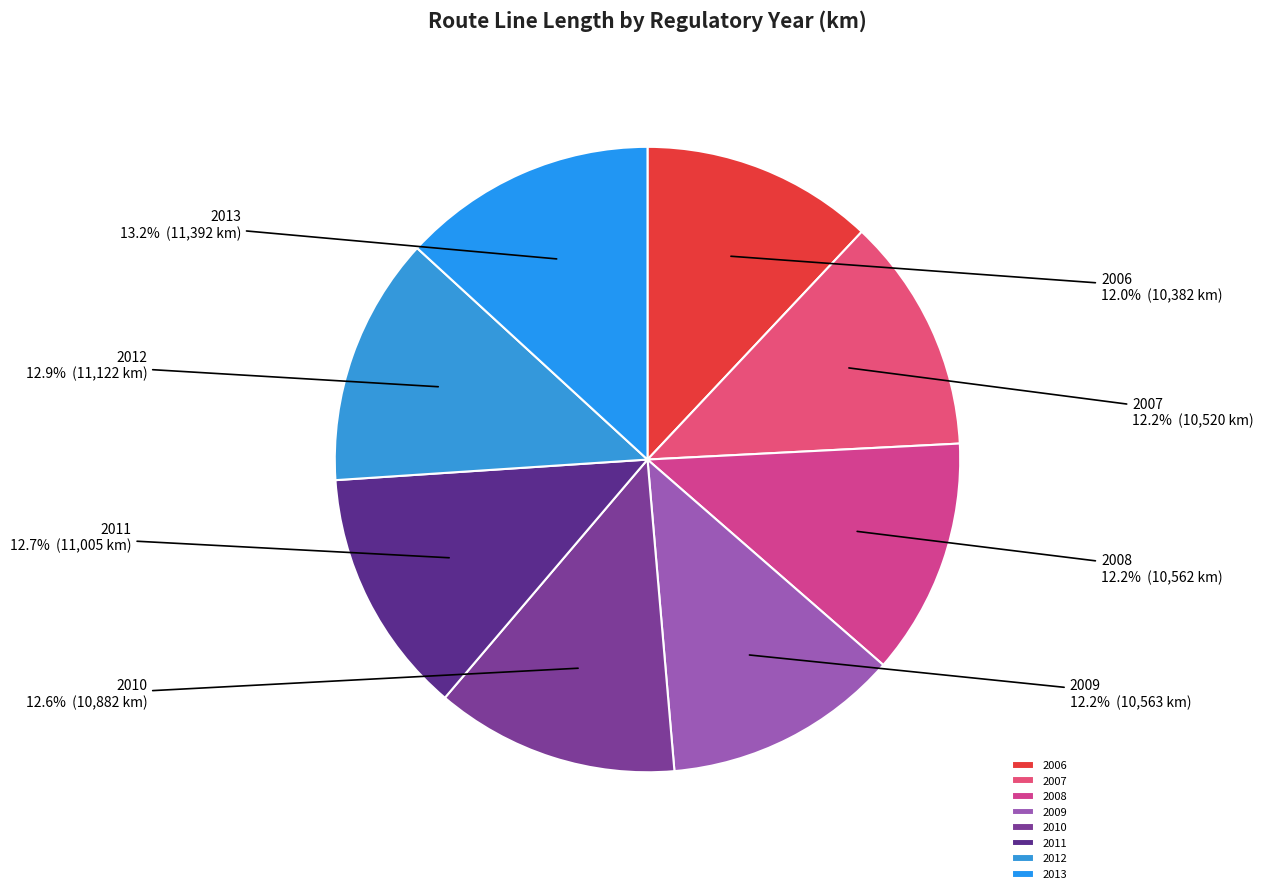

What is the ratio of the value at 2011 to the value at 2008?

1.0